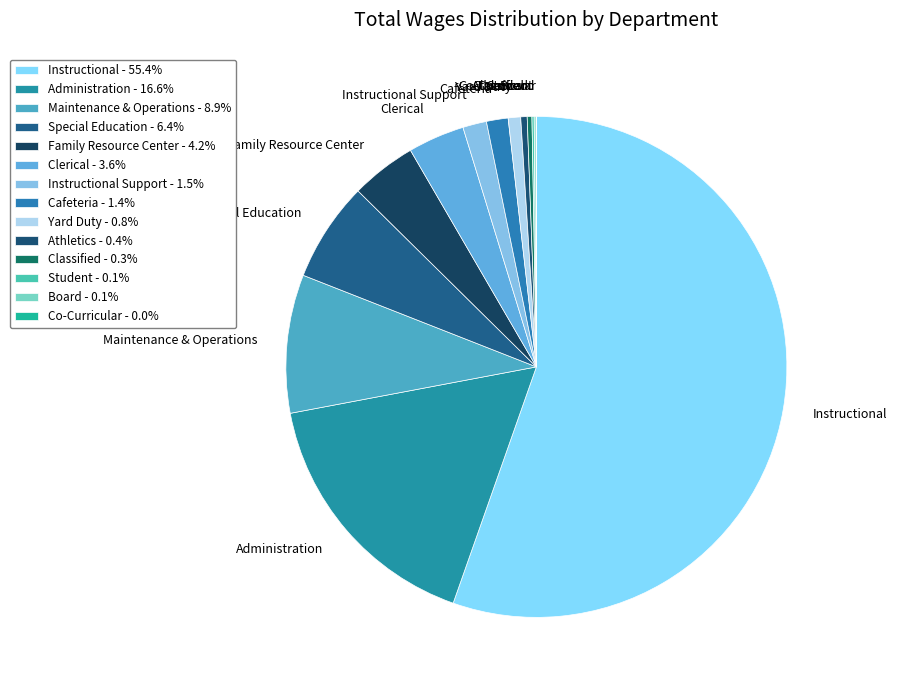

Is there any slice that represents more than half of the pie?

Yes